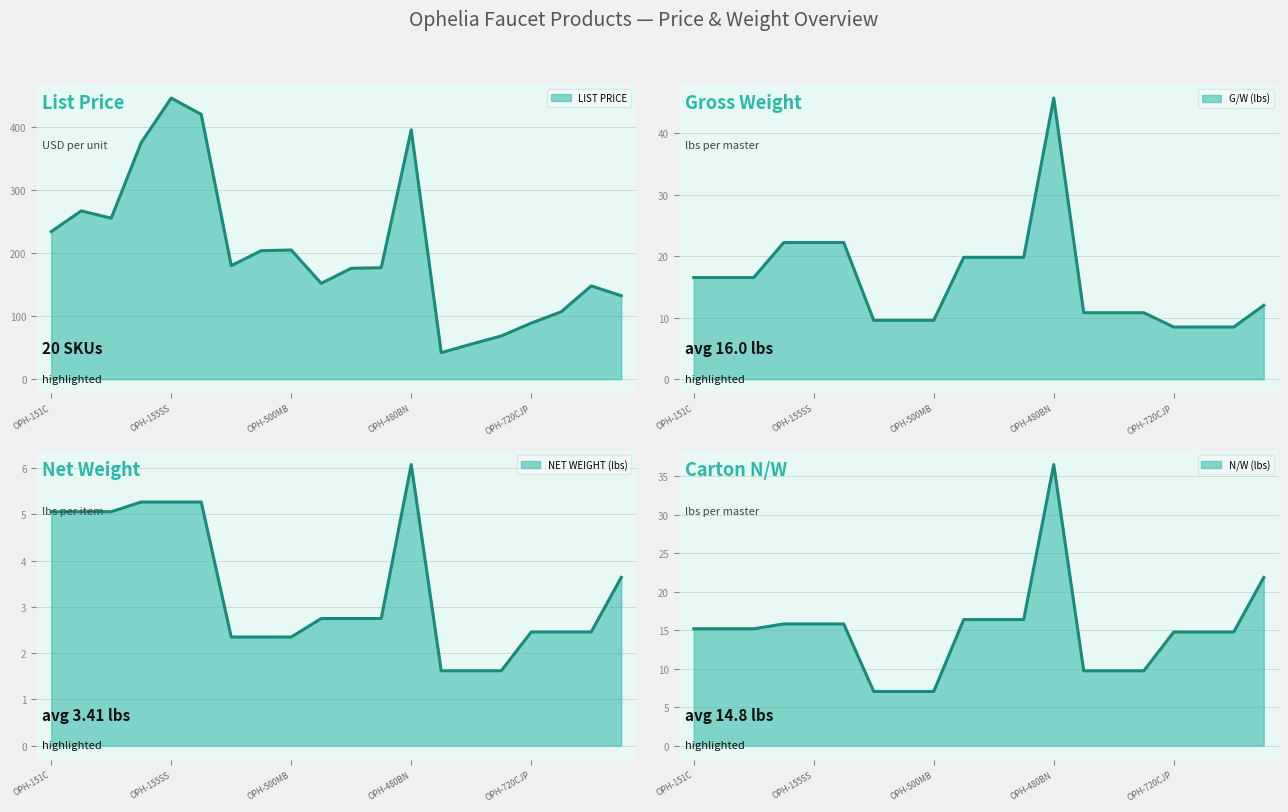

True or false: NET WEIGHT (lbs) and G/W (lbs) intersect in this chart.

False